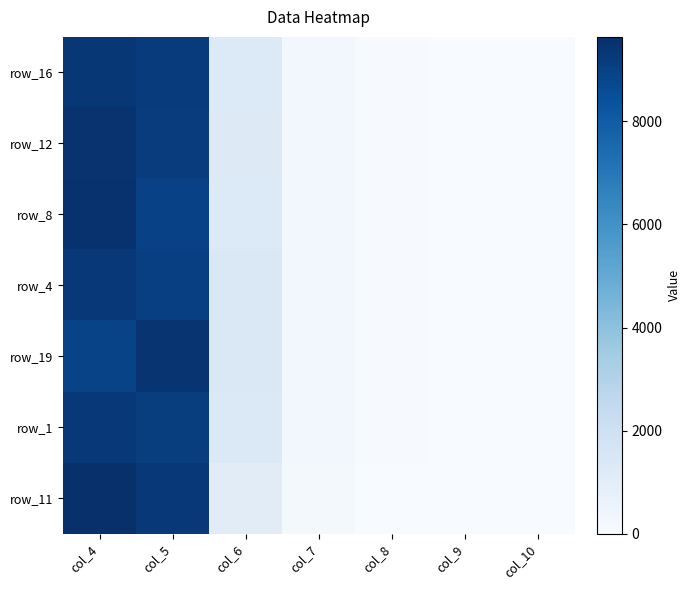

True or false: row_1 has a value of 5426 at col_4.

False